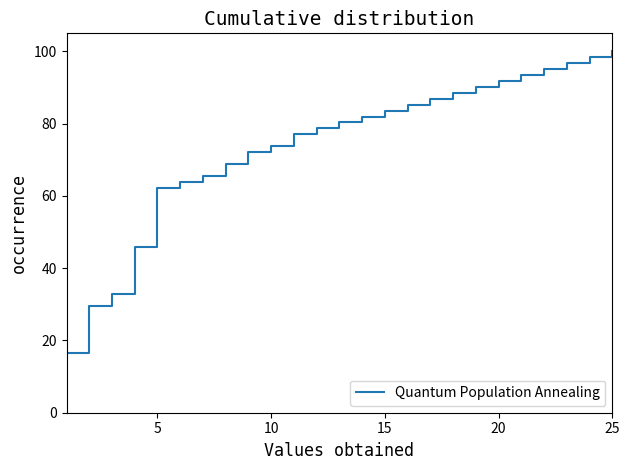

What is the average value?

74.4